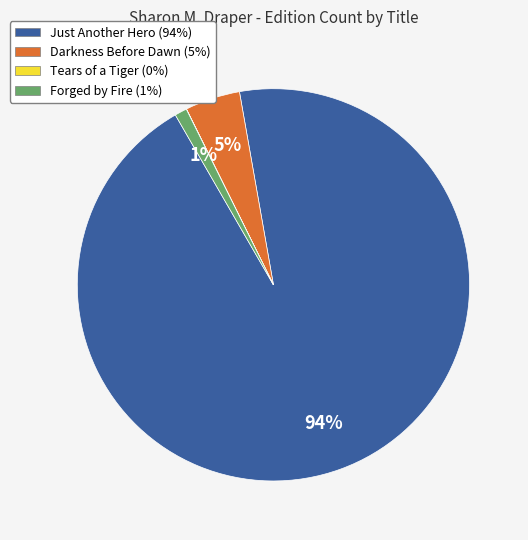

To the nearest percent, what is the difference between the largest and smallest slice percentages?

94%